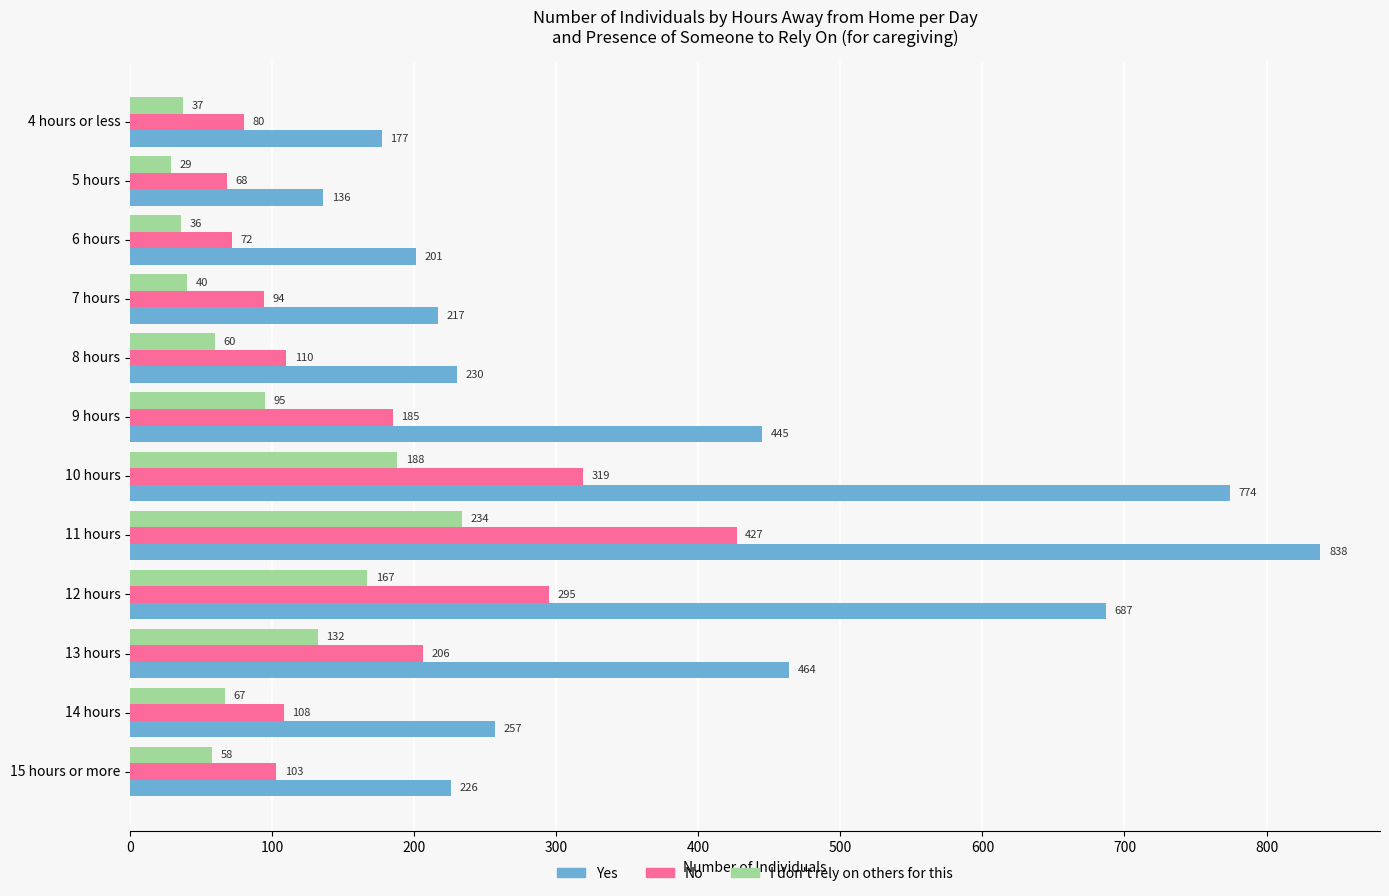

Count the number of categories in the chart.

12